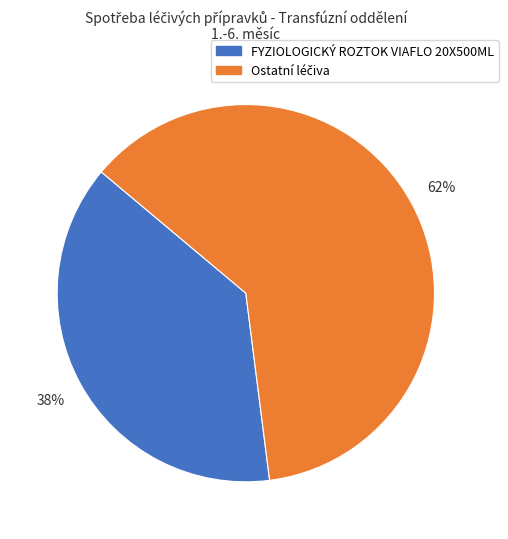

To the nearest percent, what is the average slice percentage?

50%